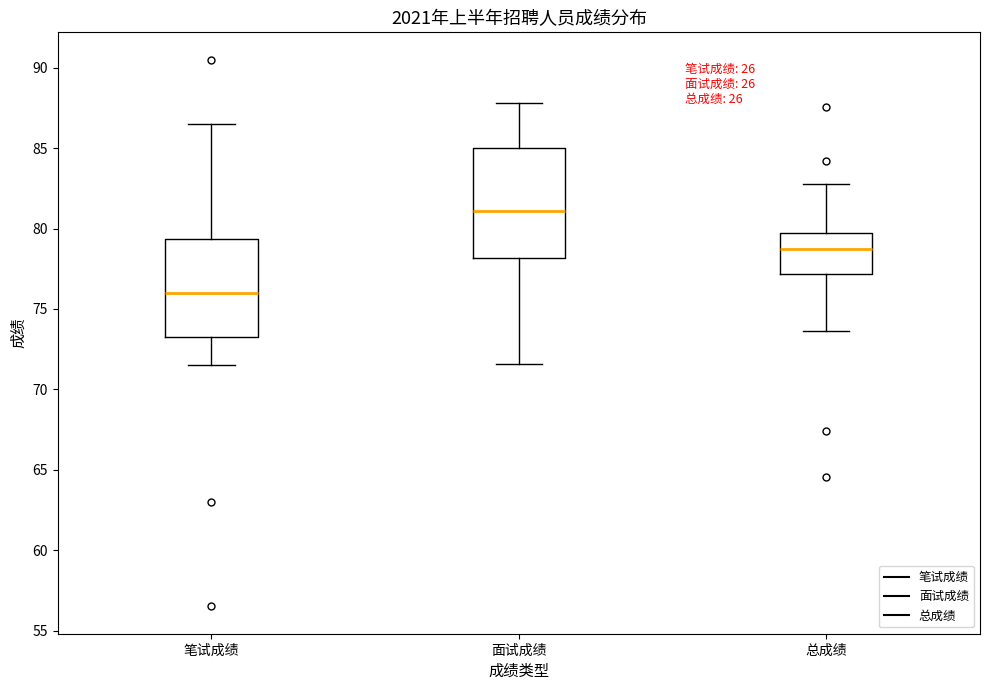

Reading left to right, read every box against the y-axis: the position of its median line, the range the box covers, and the ends of its whiskers. The values are not printed on the chart, so give them approximately, as read against the axis.

笔试成绩: median 76.0, box 73.5 to 79.5, whiskers 71.5 to 86.5
面试成绩: median 81.0, box 78.0 to 85.0, whiskers 71.5 to 88.0
总成绩: median 78.5, box 77.0 to 79.5, whiskers 73.5 to 83.0